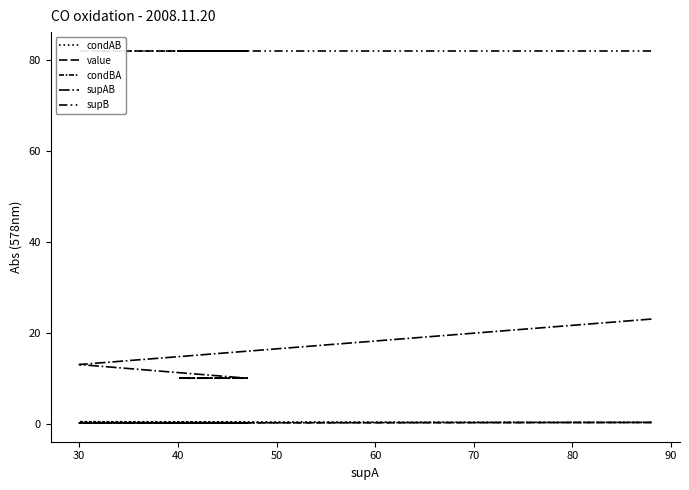

Does the chart display data point markers on the line(s)?

No